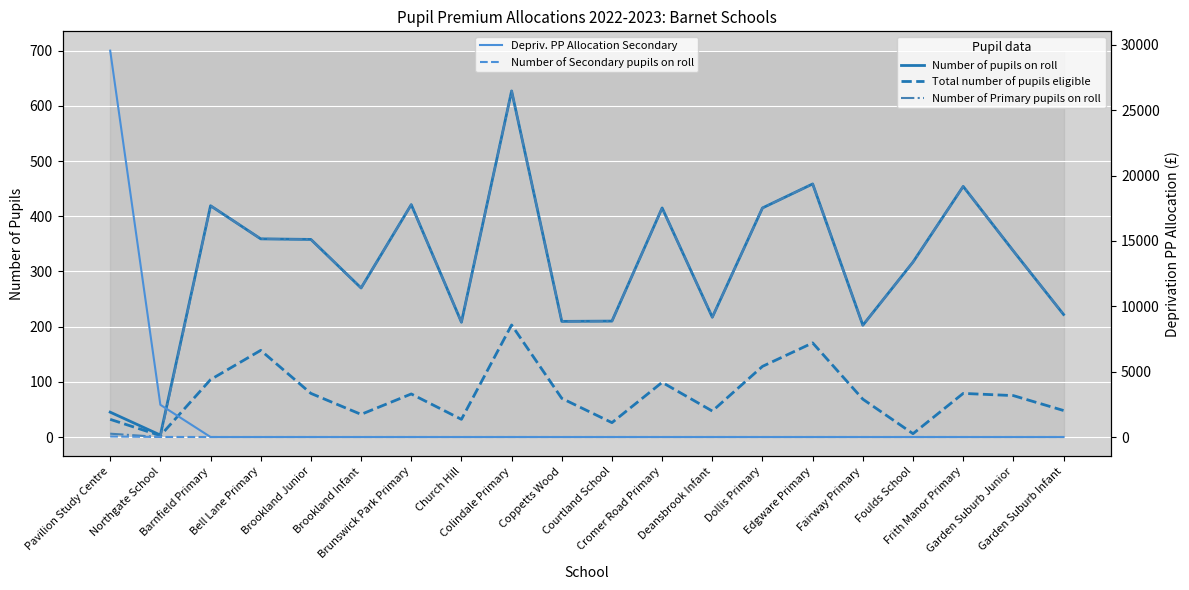

How many data points in Total number of pupils eligible are less than 75?

10